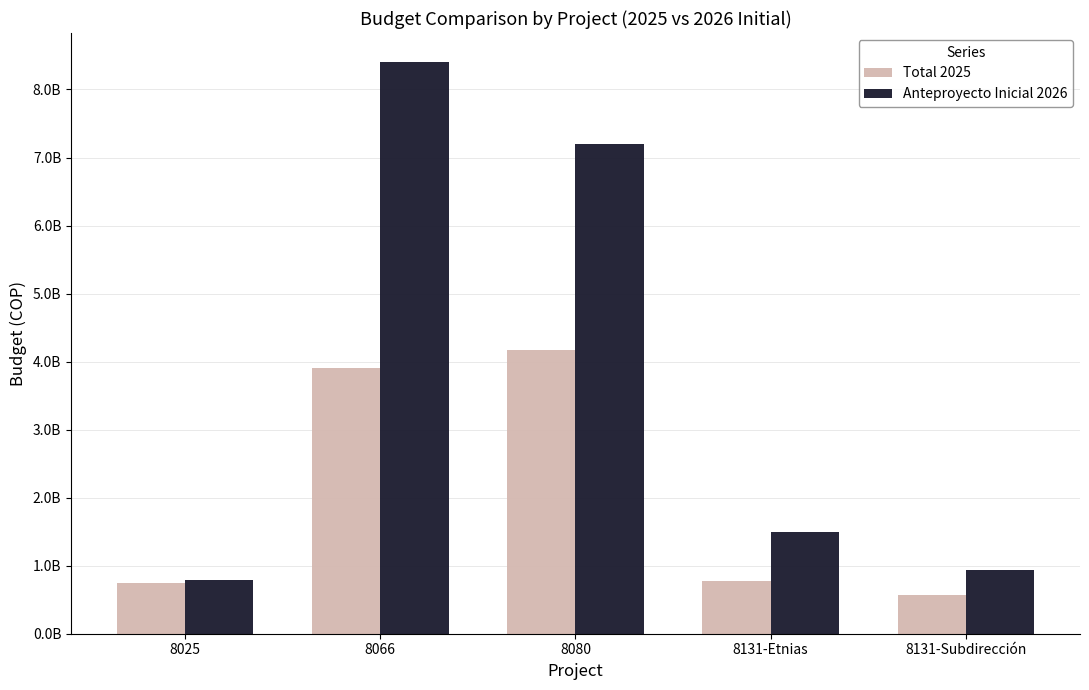

What is the difference between the highest and lowest values at 8131-Etnias?

723840833.3